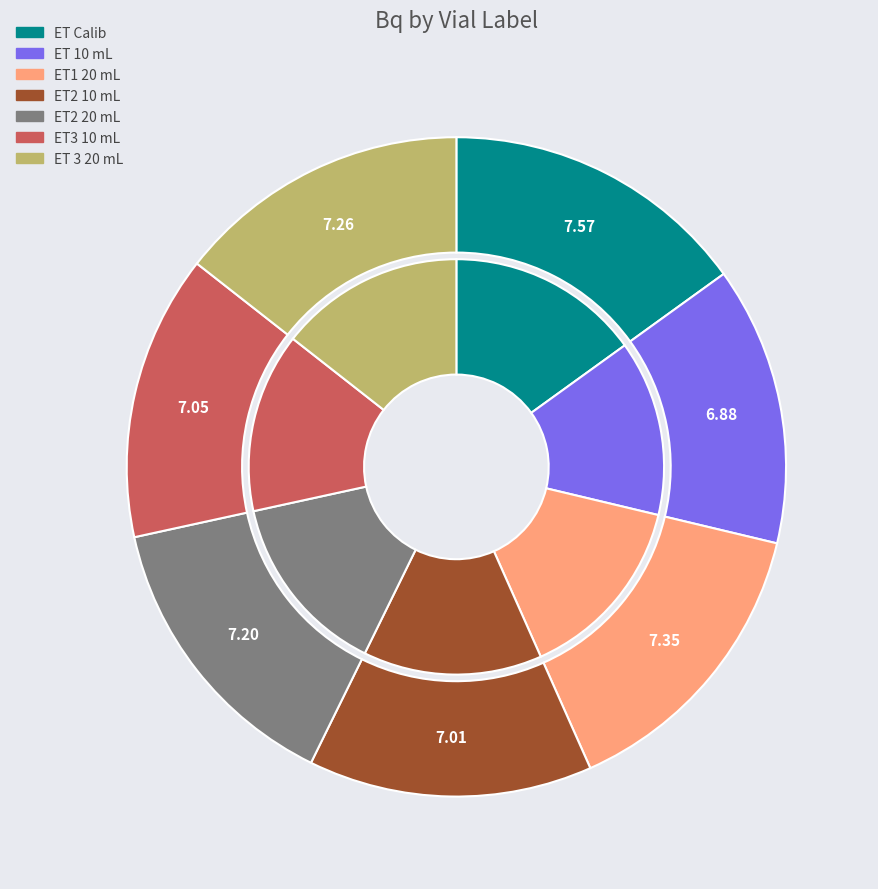

Count the number of slices in the pie.

7